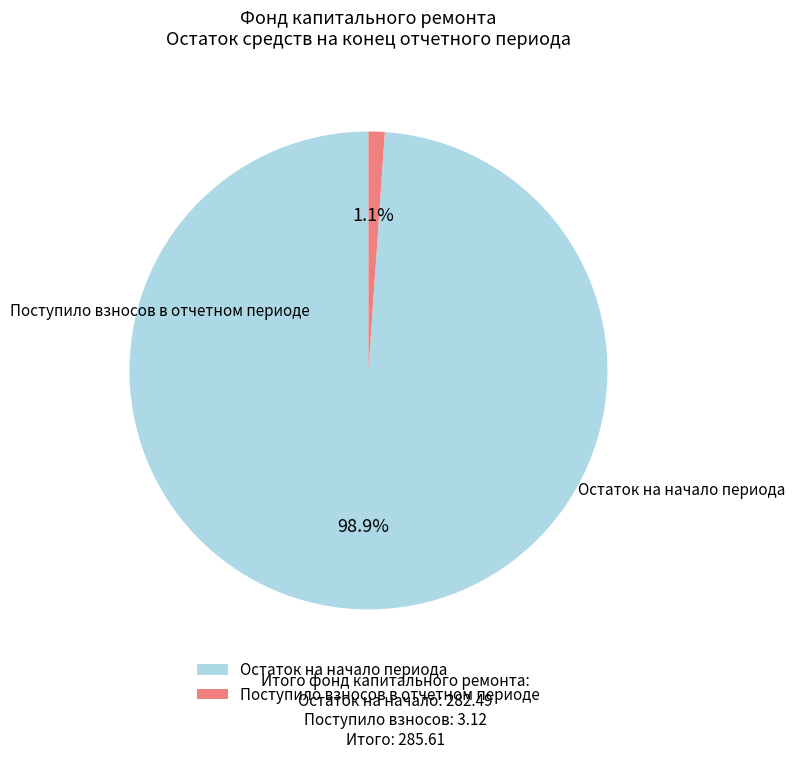

Which has a higher value, Остаток на начало периода or Поступило взносов в отчетном периоде?

Остаток на начало периода